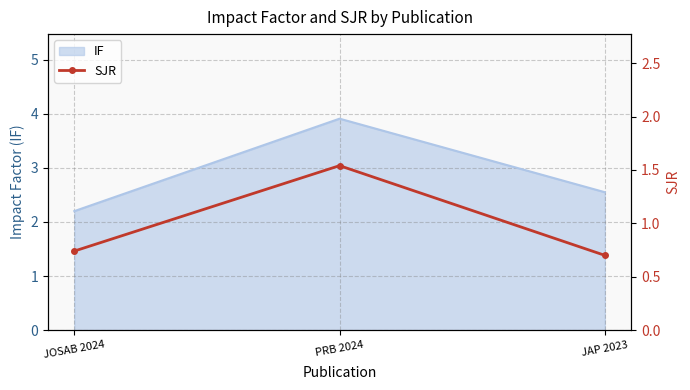

Which has a higher value, JOSAB 2024 or PRB 2024?

PRB 2024